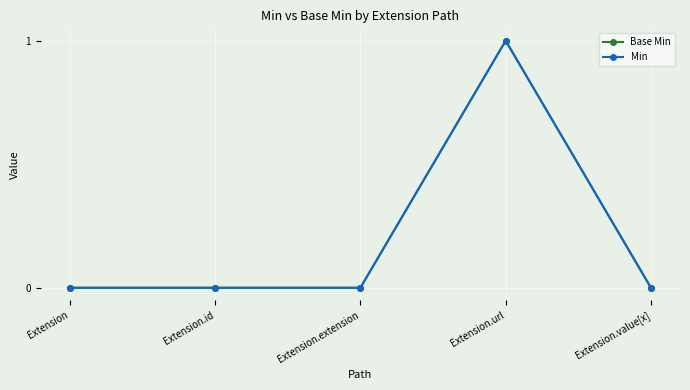

Is this an area chart (filled region under the line)?

No